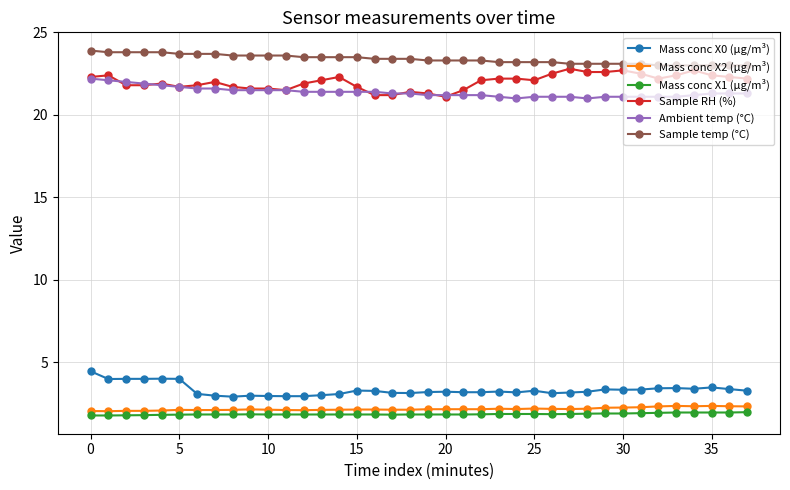

What is the highest value of the Mass conc X2 (μg/m³) series?

2.4